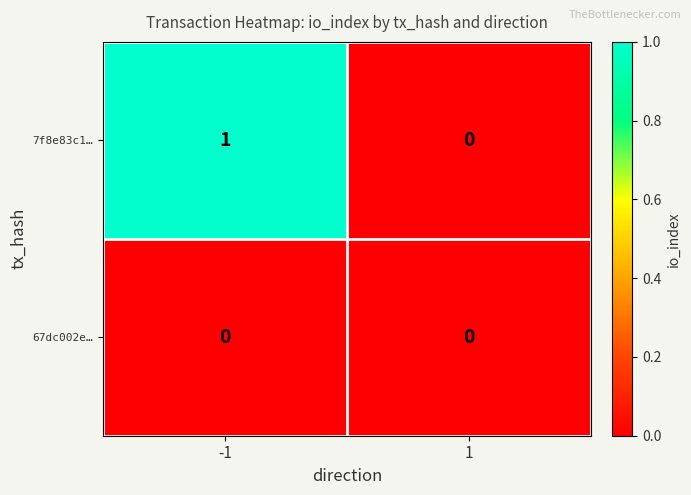

Reading right to left, what are all the values shown in this chart?

7f8e83c1…: 1=0	-1=1
67dc002e…: 1=0	-1=0